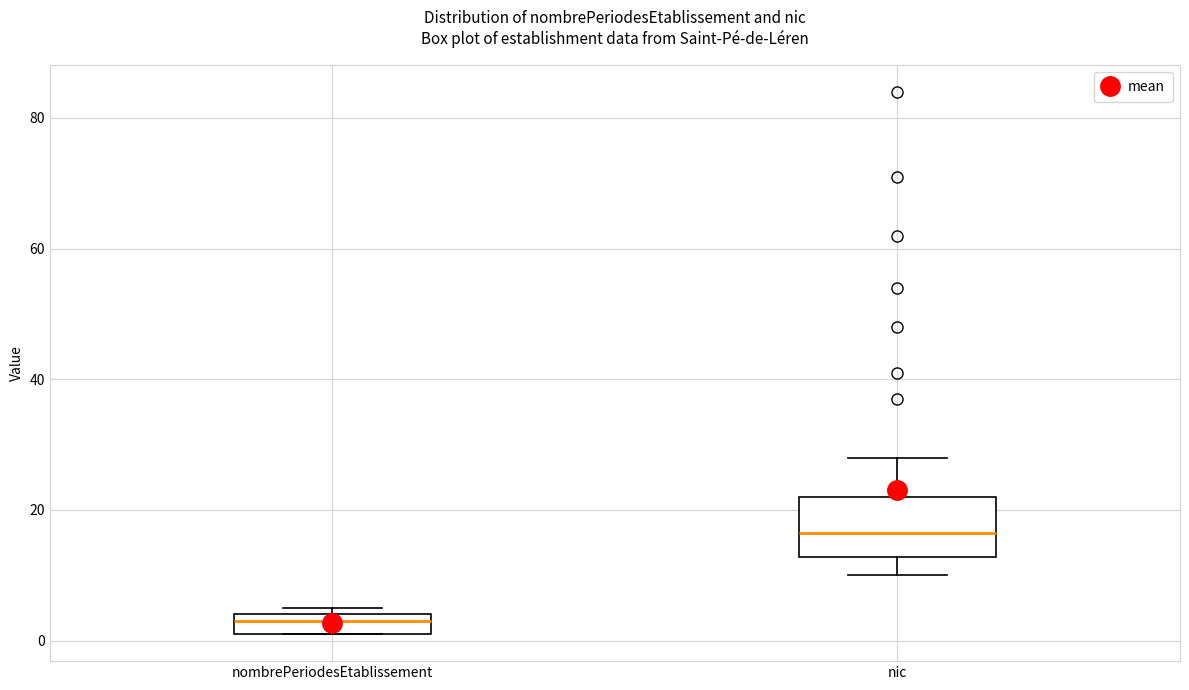

Reading left to right, read every box against the y-axis: the position of its median line, the range the box covers, and the ends of its whiskers. The values are not printed on the chart, so give them approximately, as read against the axis.

nombrePeriodesEtablissement: median 4 (just below the box's upper edge), box 2 to 4, whiskers 2 to 6
nic: median 16, box 12 to 22, whiskers 10 to 28